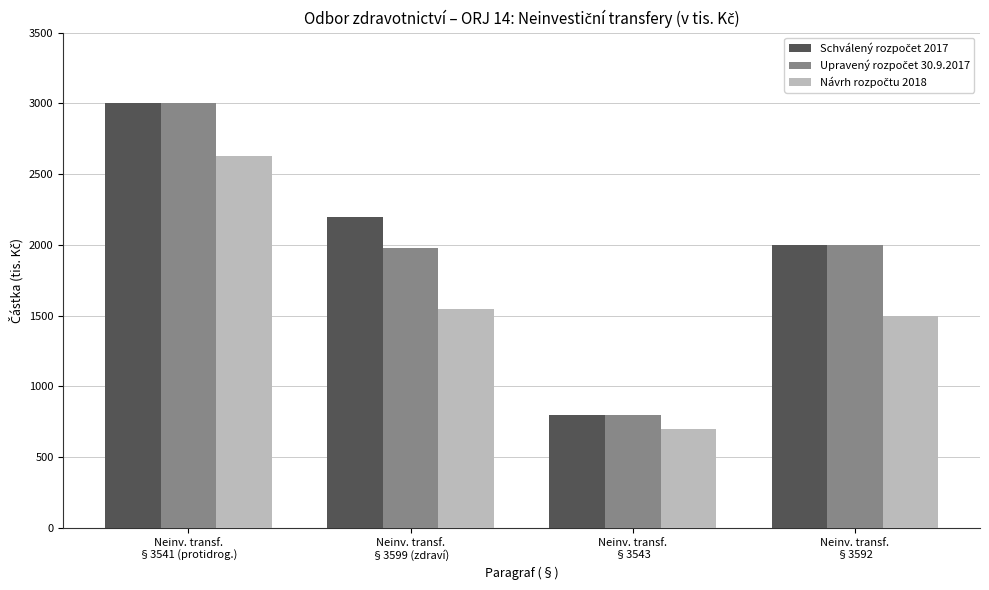

At how many categories does at least one series exceed 1691?

3